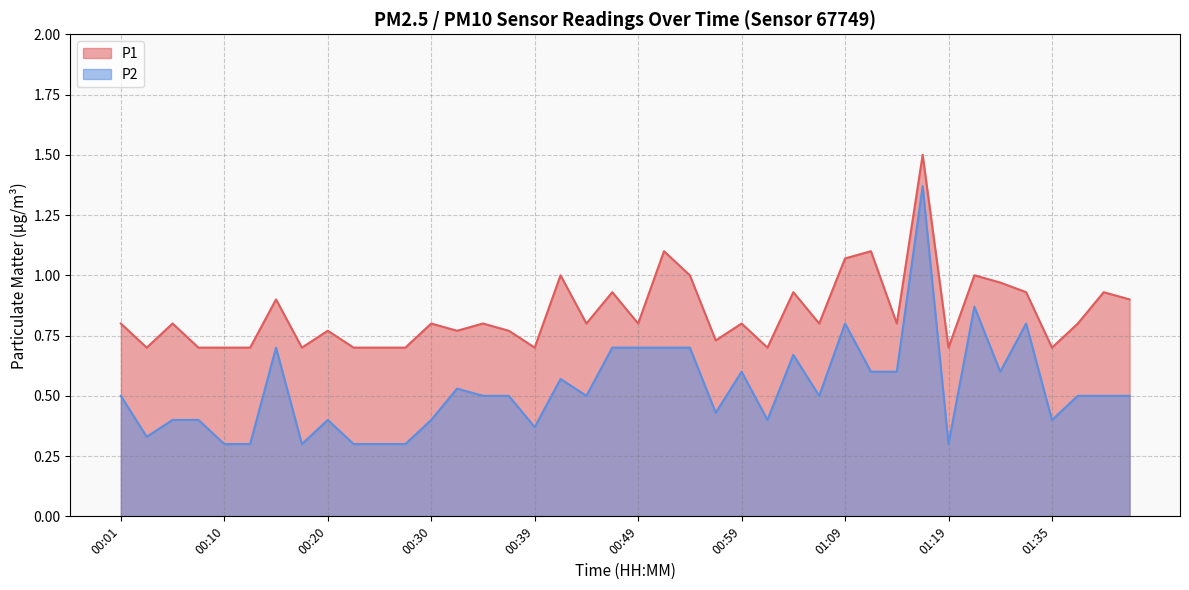

Is it true that P2 equals 1.0 at 00:42?

False